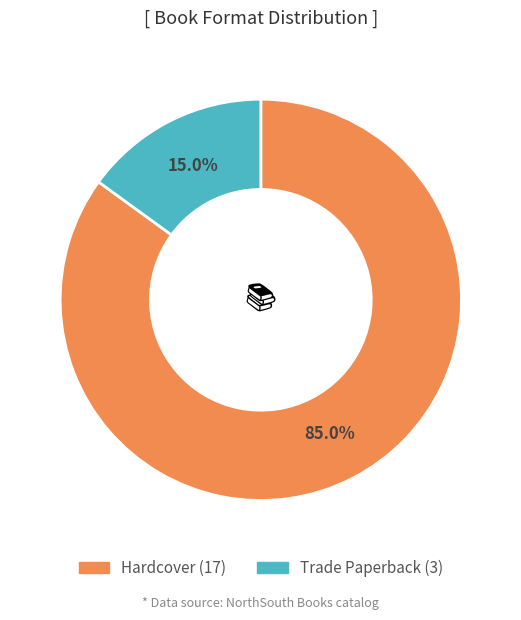

To the nearest percent, what percentage of the pie is Hardcover?

85%